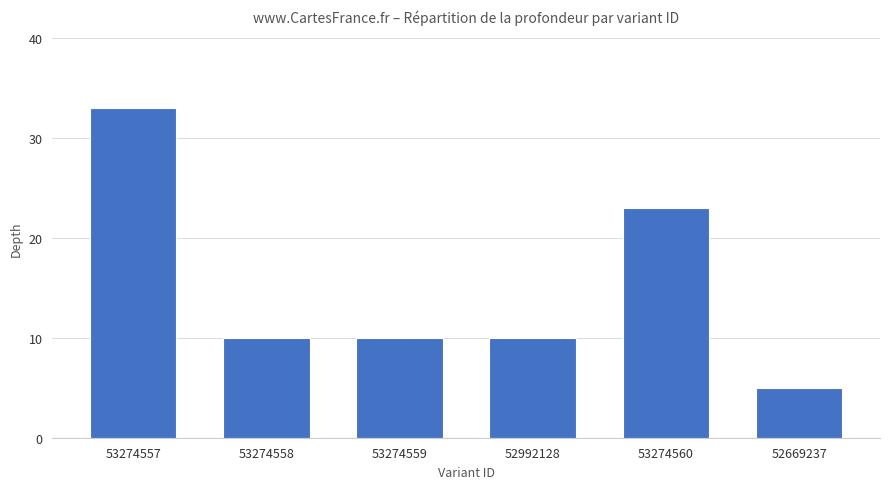

What is the label of the 5th bar from the right?

53274558